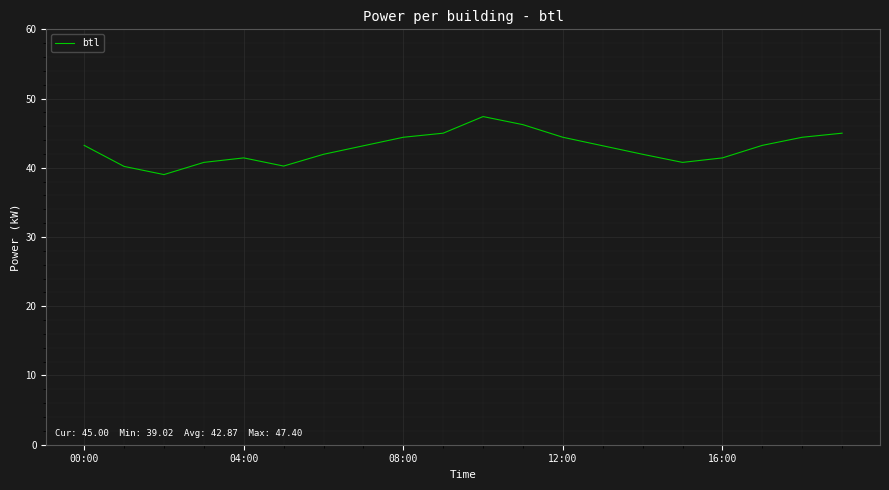

What is the greatest value displayed?

47.4